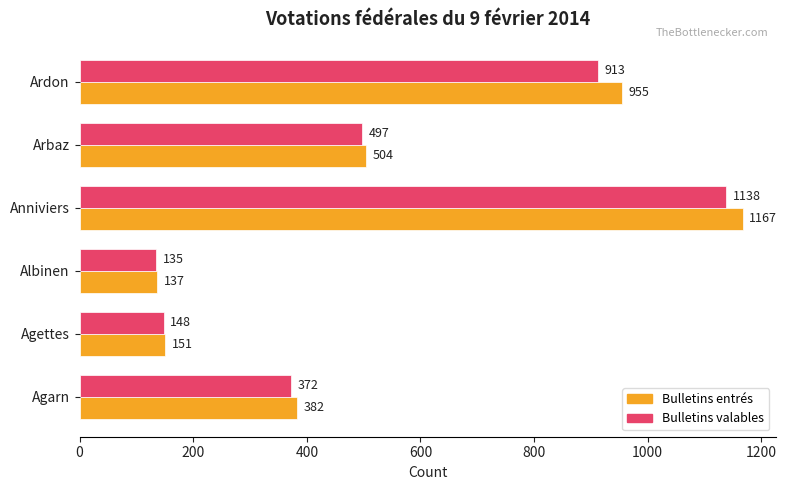

What is the minimum value for Bulletins valables?

135